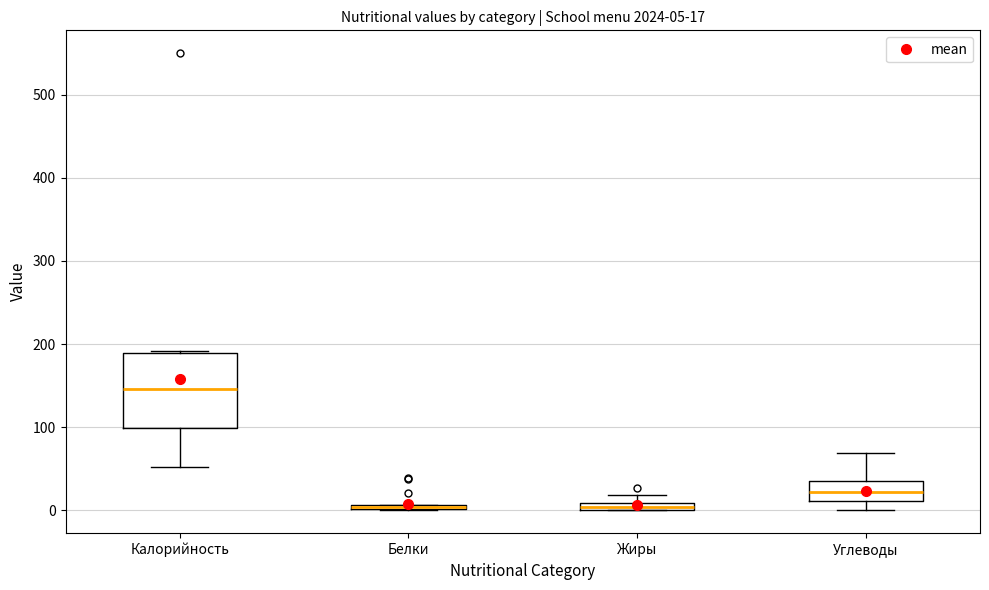

Which box is the tallest, from its lower edge to its upper edge?

Калорийность